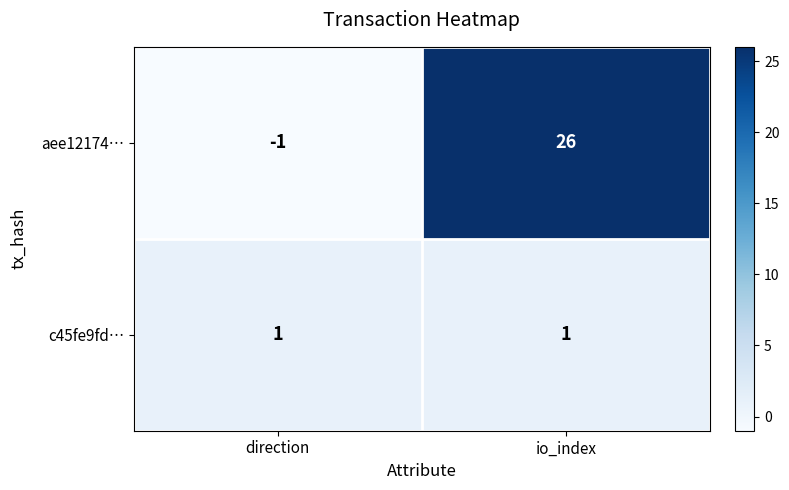

Which series has the largest total across all categories?

aee12174…